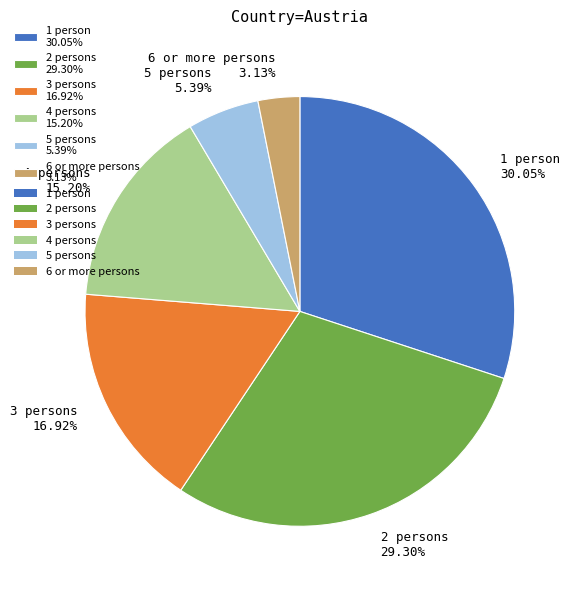

What is the ratio of the value at 1 person 30.05% to the value at 3 persons 16.92%?

1.8